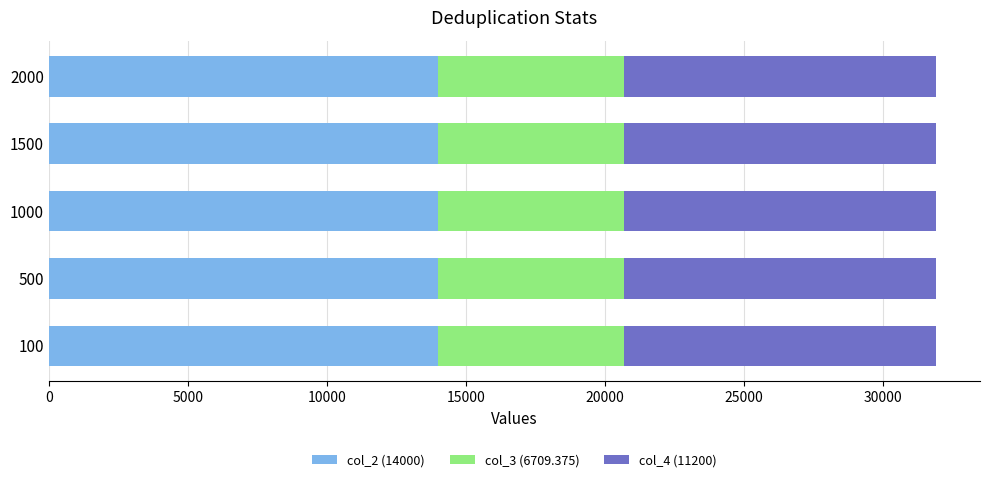

What is the total value across all series at 2000?

31909.4